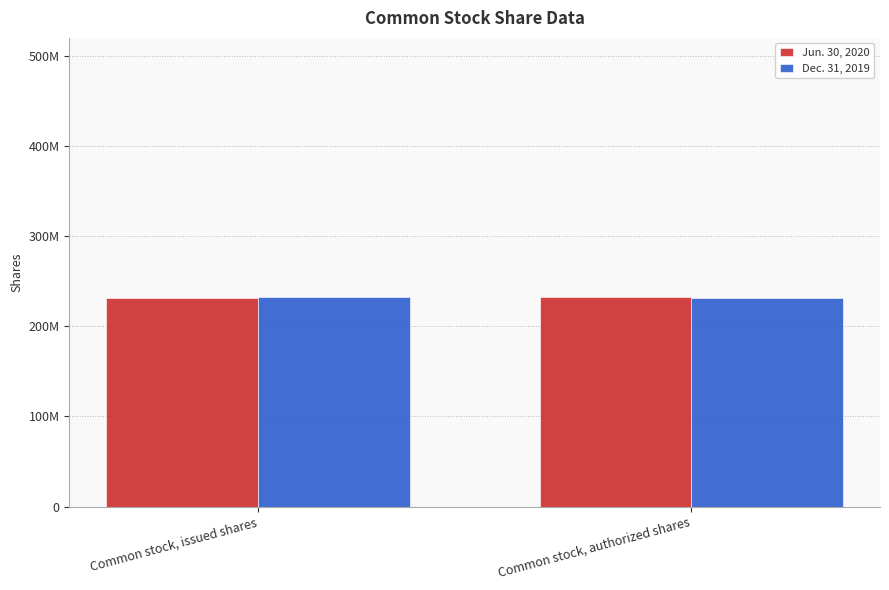

What are all the series names shown in the legend?

Jun. 30, 2020, Dec. 31, 2019